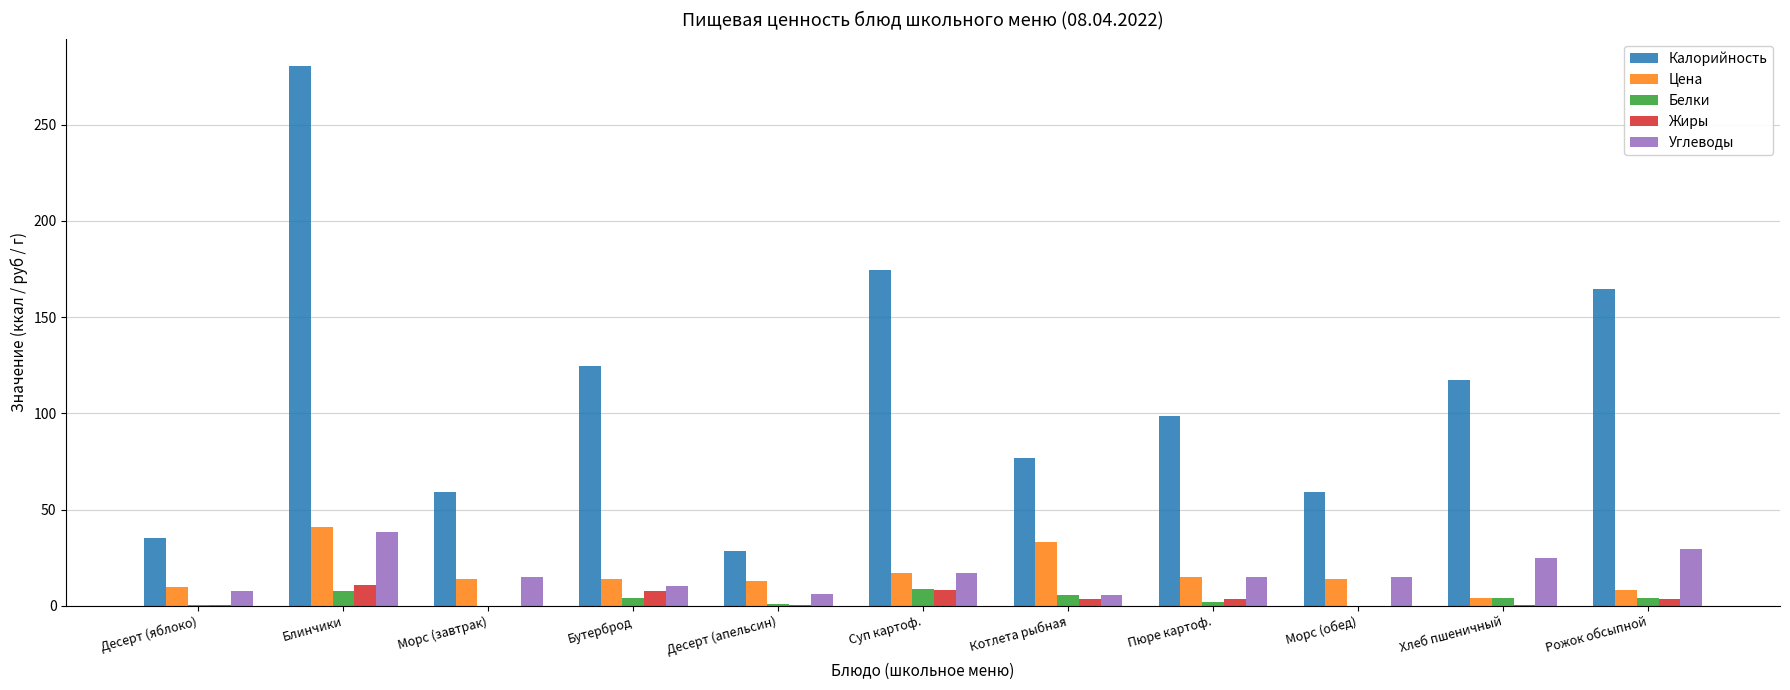

At which category is the sum across all series the highest?

Блинчики